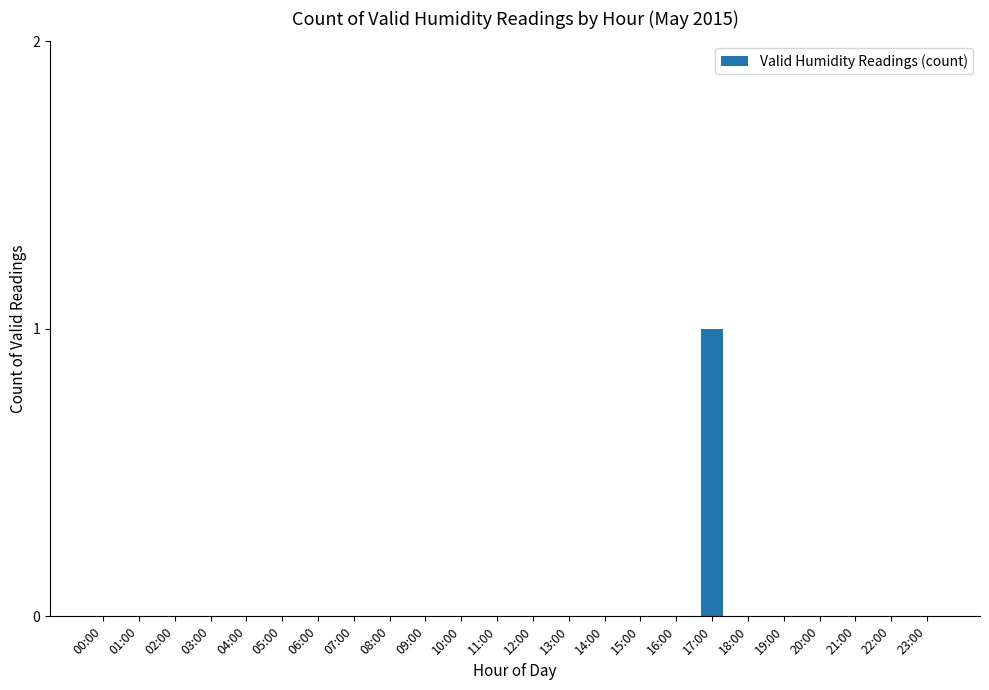

Which label corresponds to the largest value in the chart?

17:00